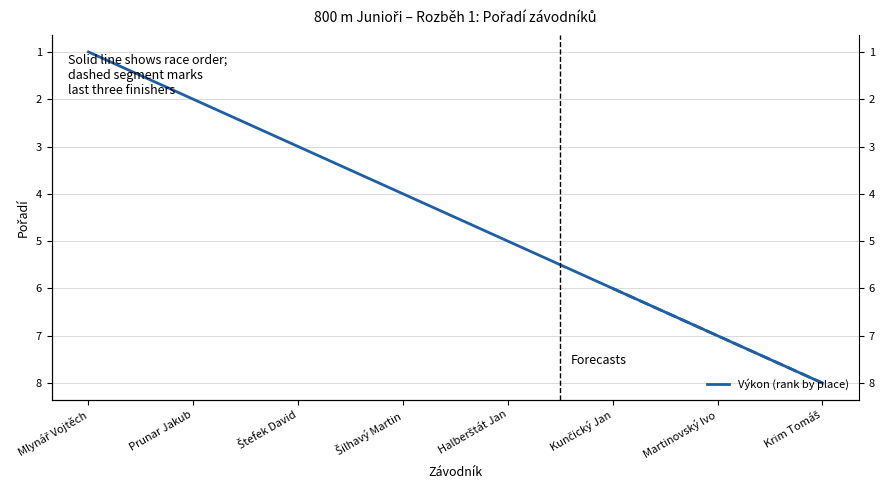

What is the label of the 8th point from the left?

Krim Tomáš